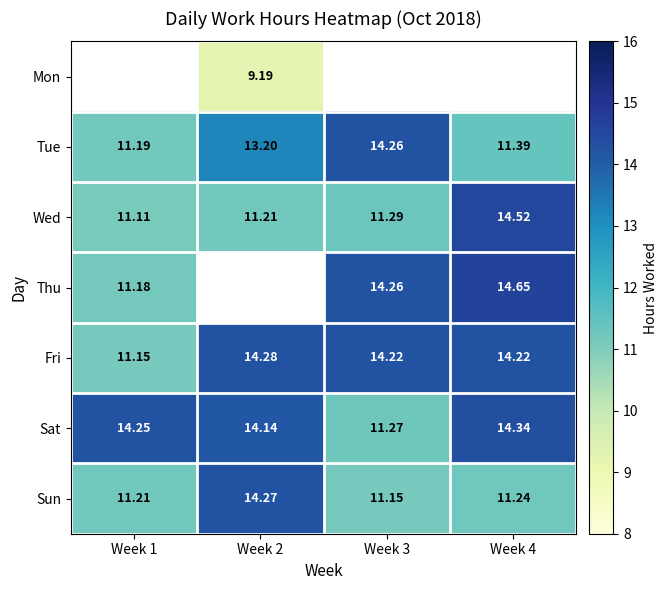

Is the value of Tue at Week 2 greater than the value of Sat at Week 3?

Yes